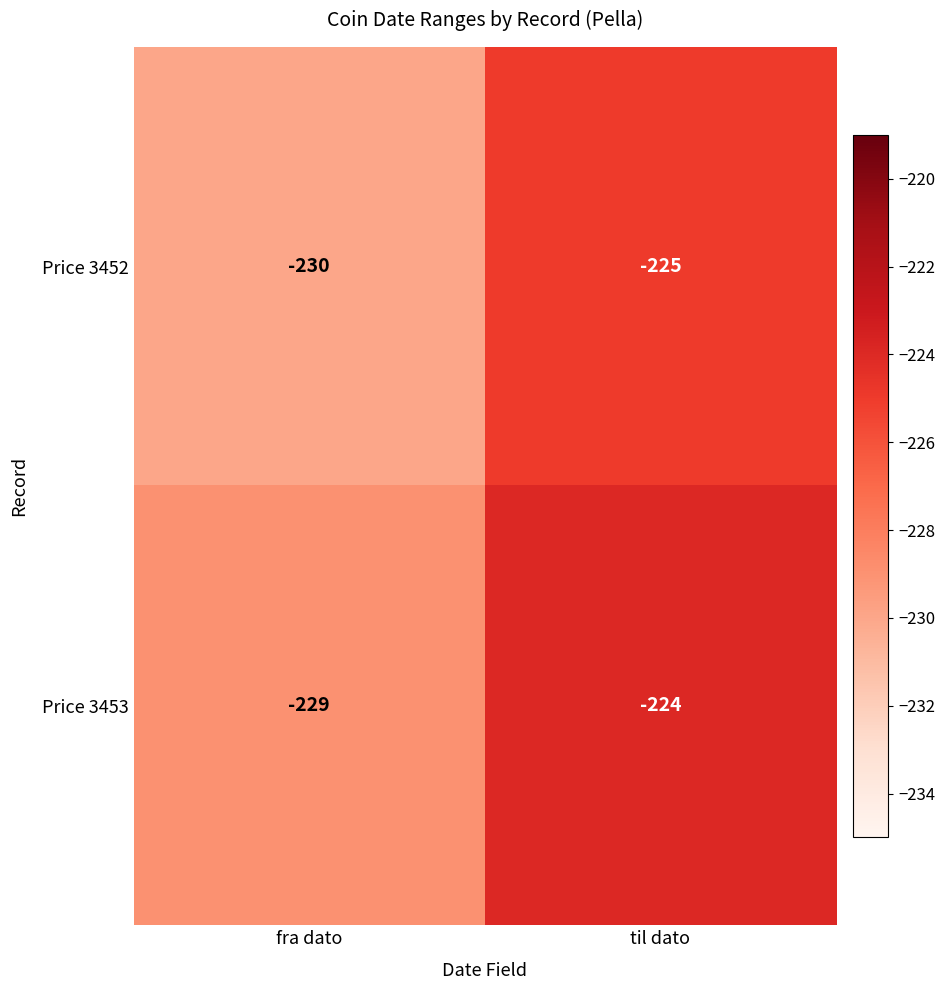

At which category does the chart reach its peak across all series?

til dato